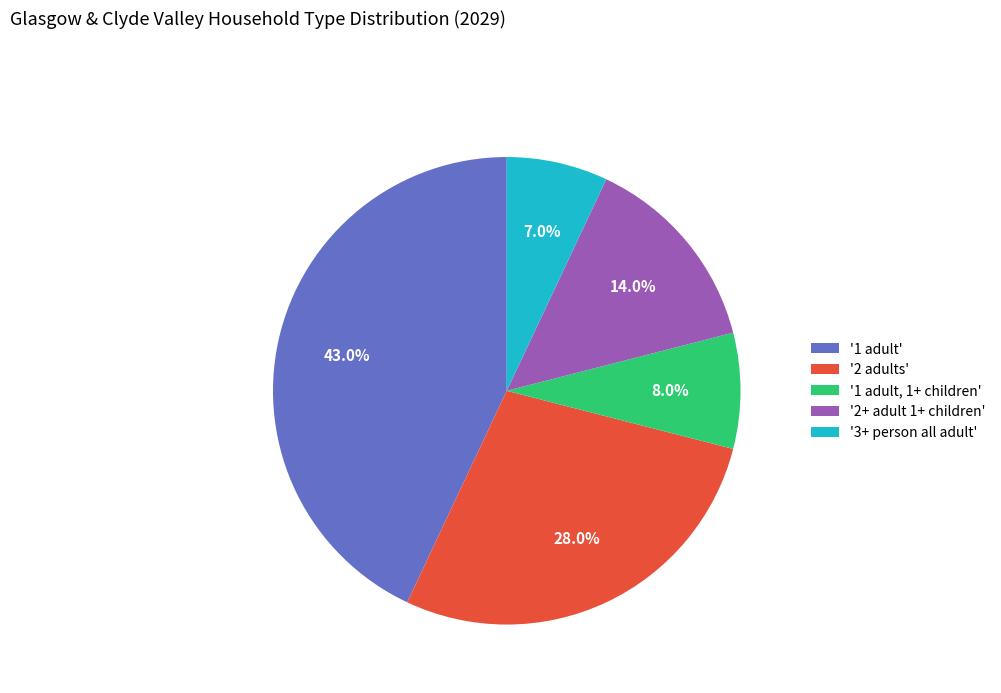

Combined, what portion of the pie is '3+ person all adult' and '2 adults'?

35.0%